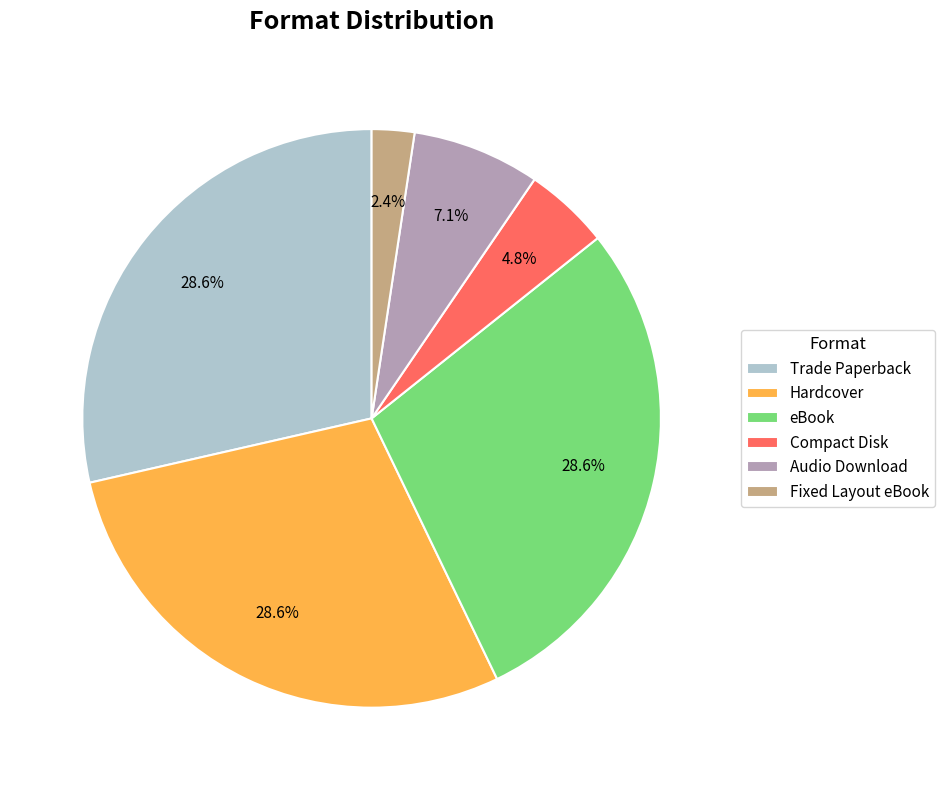

How many segments does this pie chart have?

6